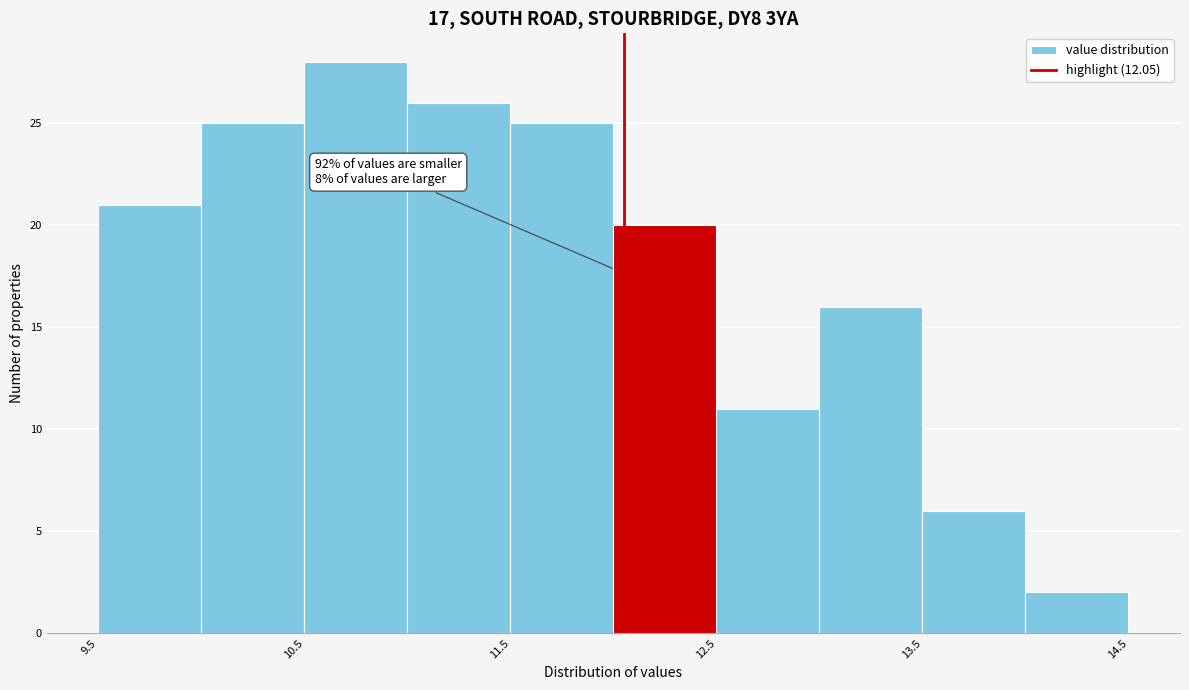

Which range on the x-axis has the tallest bar?

10.5 to 11.0